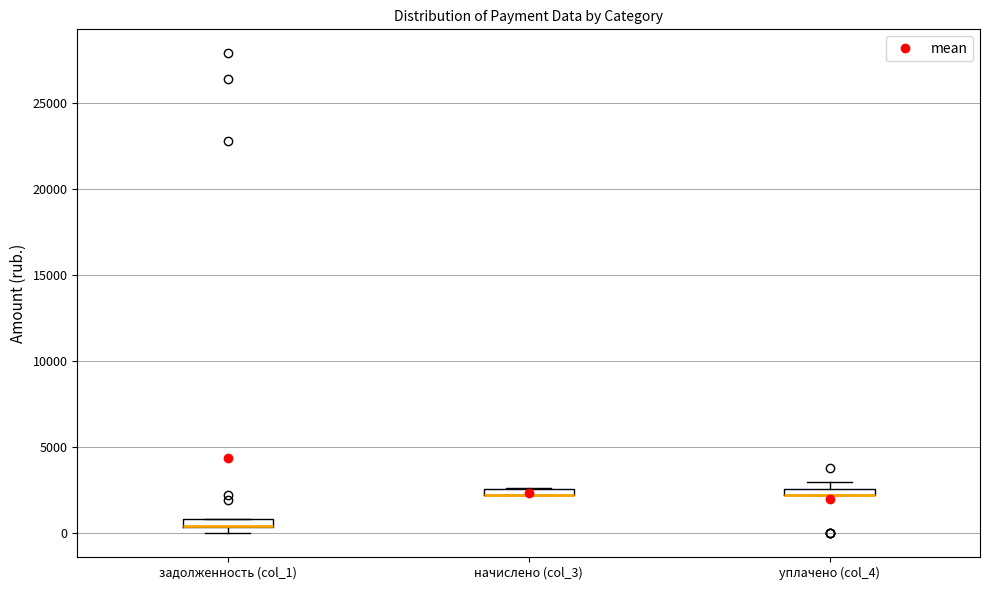

Where is the upper edge of the box for задолженность (col_1) on the y-axis? The values are not printed on the chart, so give them approximately, as read against the axis.

1000